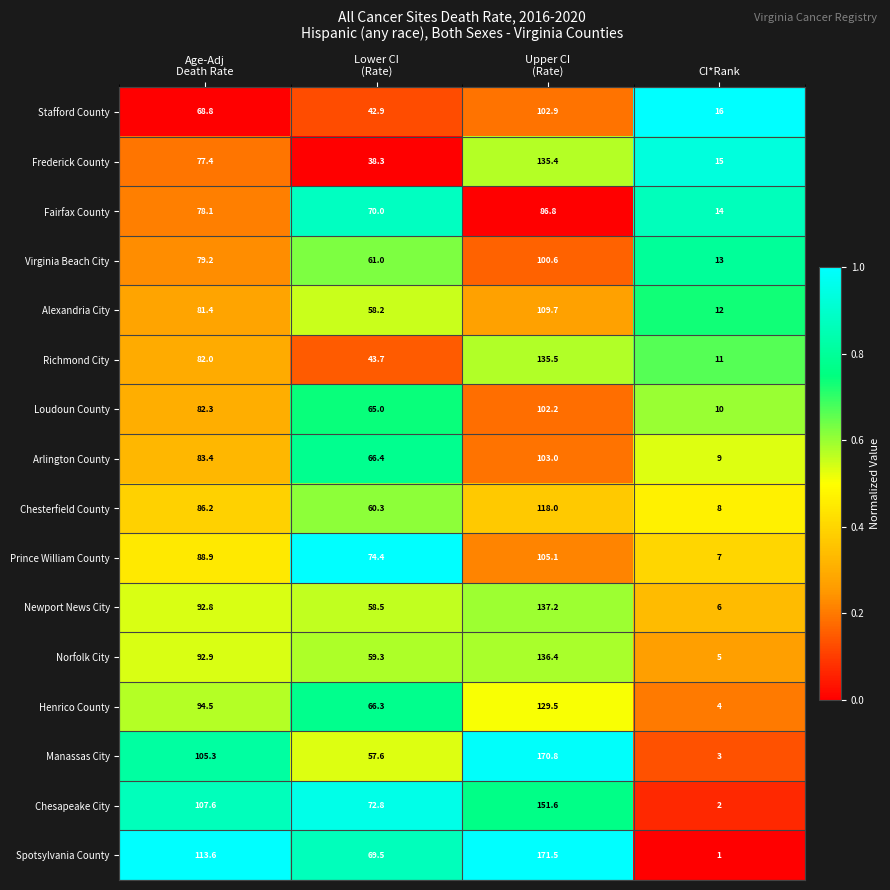

Which series has the widest spread of values?

Spotsylvania County